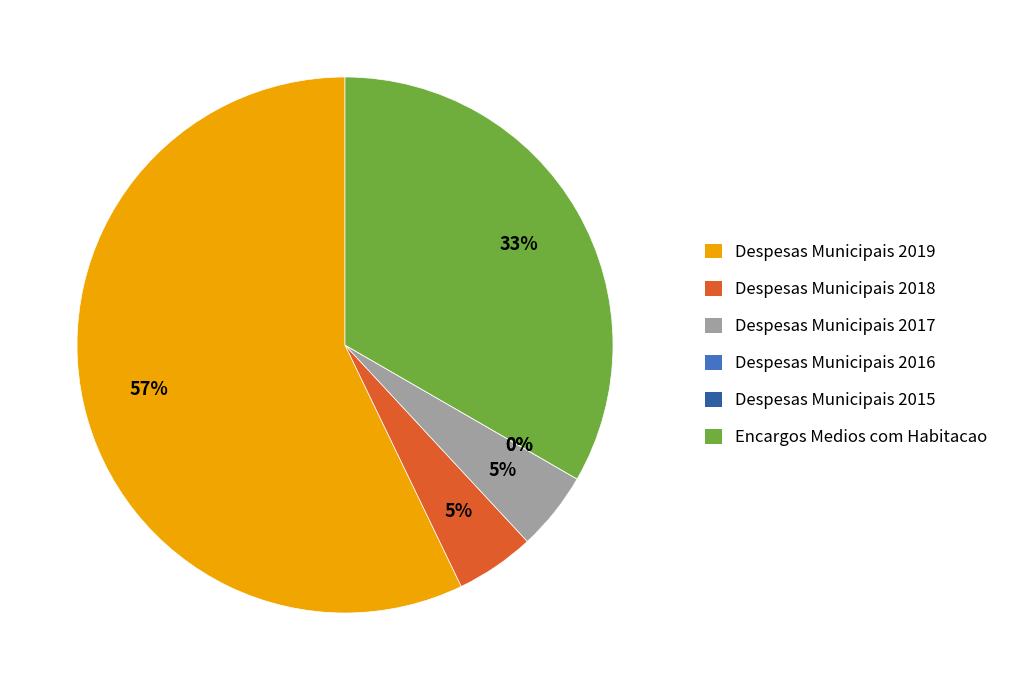

To the nearest percent, what percentage of the pie is Despesas Municipais 2017?

5%